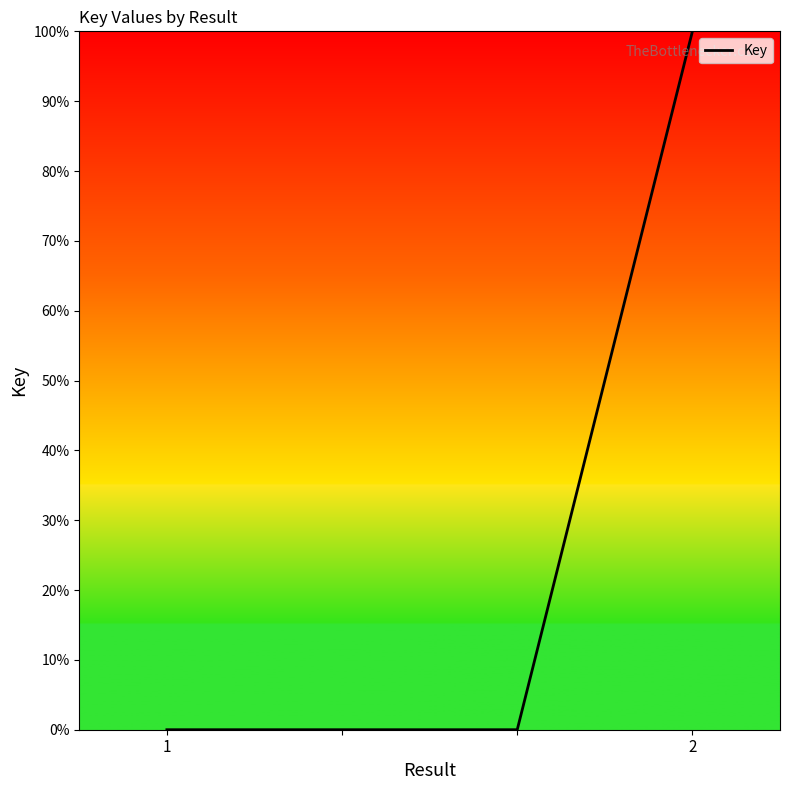

What is the greatest value displayed?

100